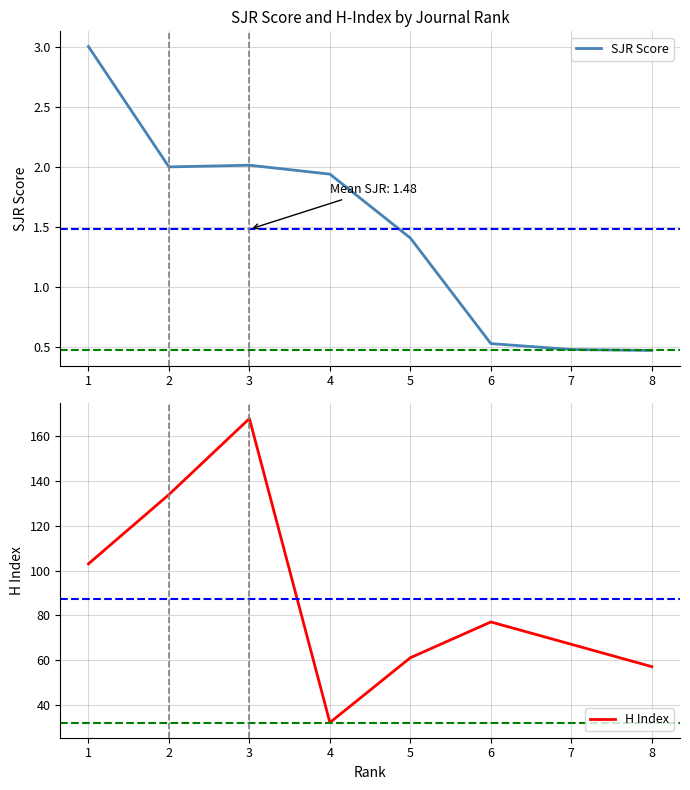

At which label is SJR Score closest to 1?

5